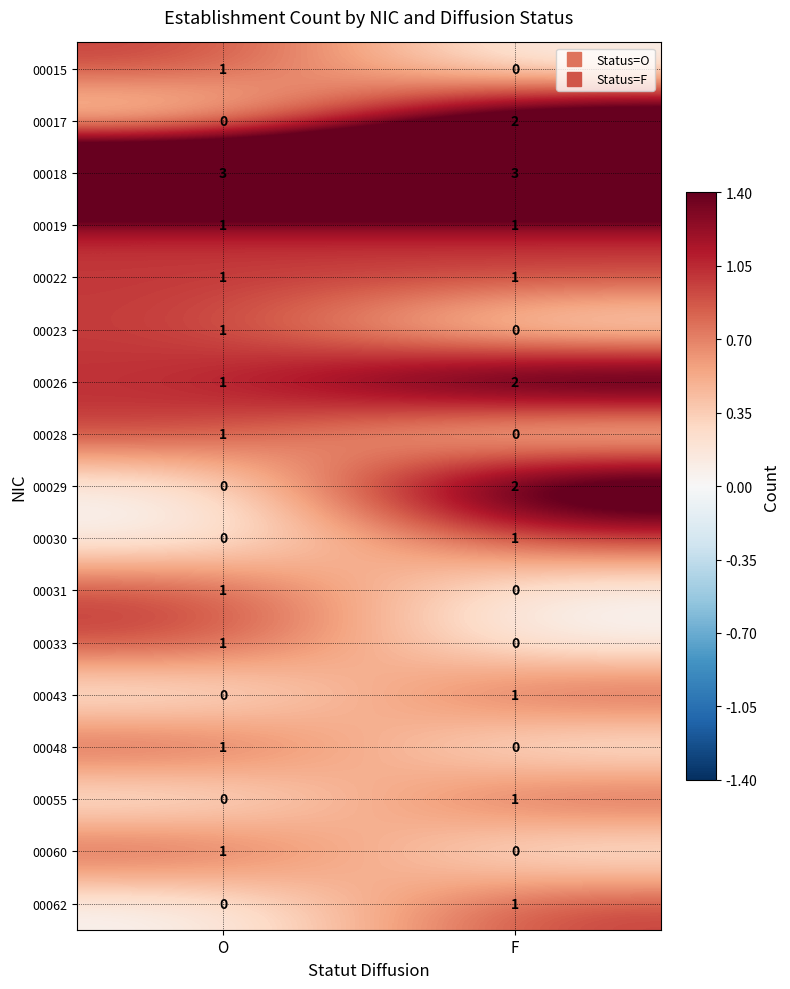

Which series has the largest total across all categories?

00018